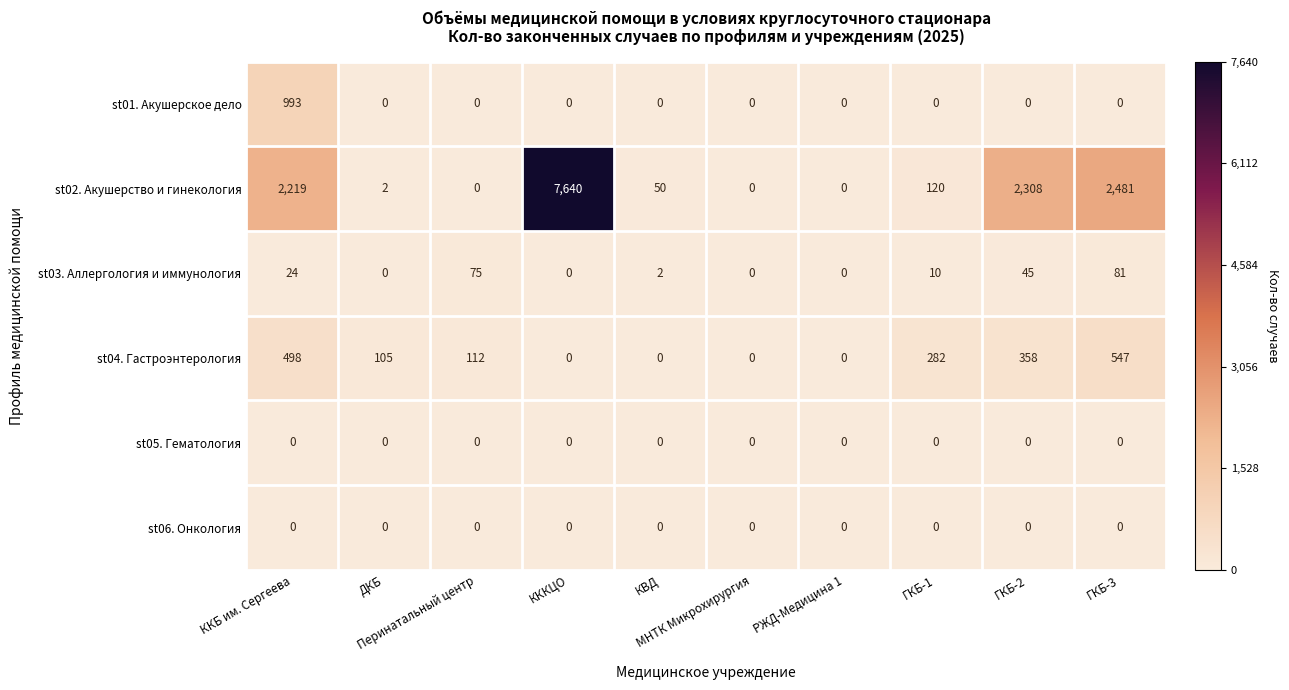

Which series has the largest total across all categories?

st02. Акушерство и гинекология